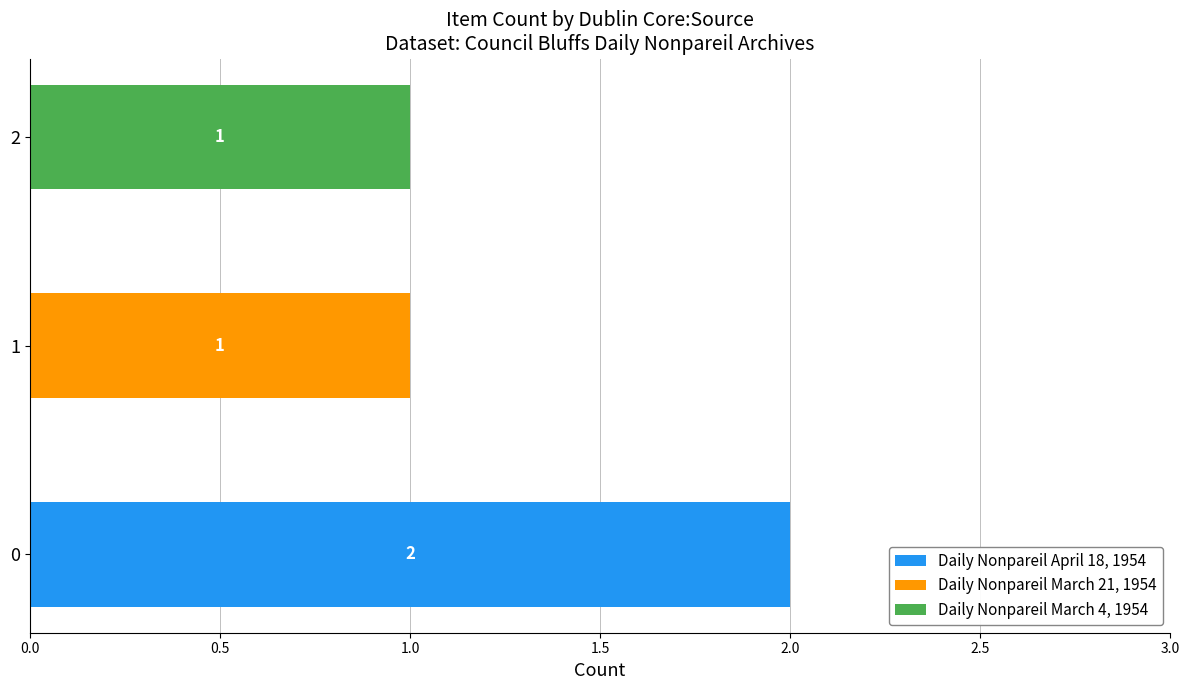

Is it true that Daily Nonpareil April 18, 1954 equals 3 at 0?

False